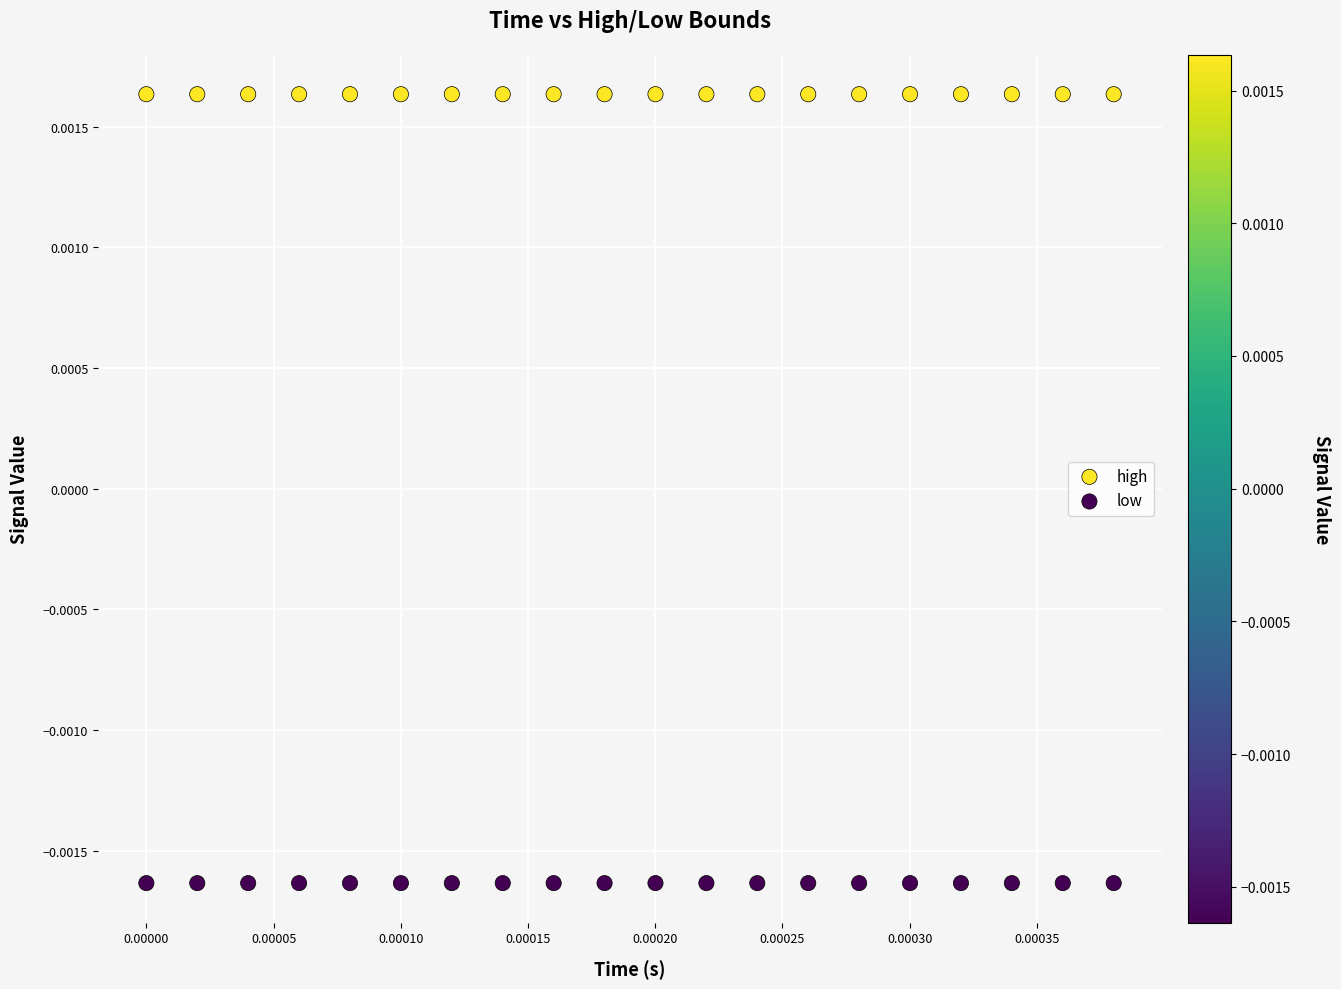

Which series contains the highest Y value?

high